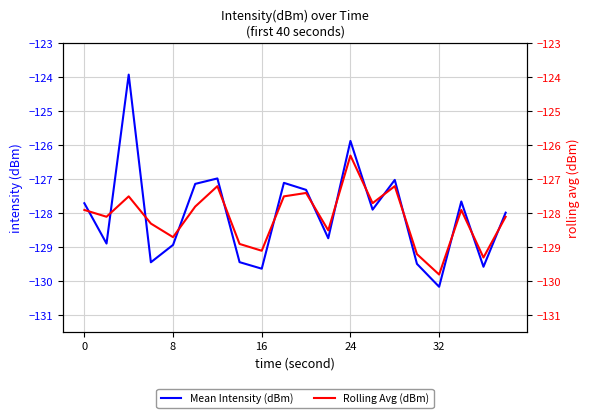

What is the average value of the Rolling Avg (dBm) series?

-128.1